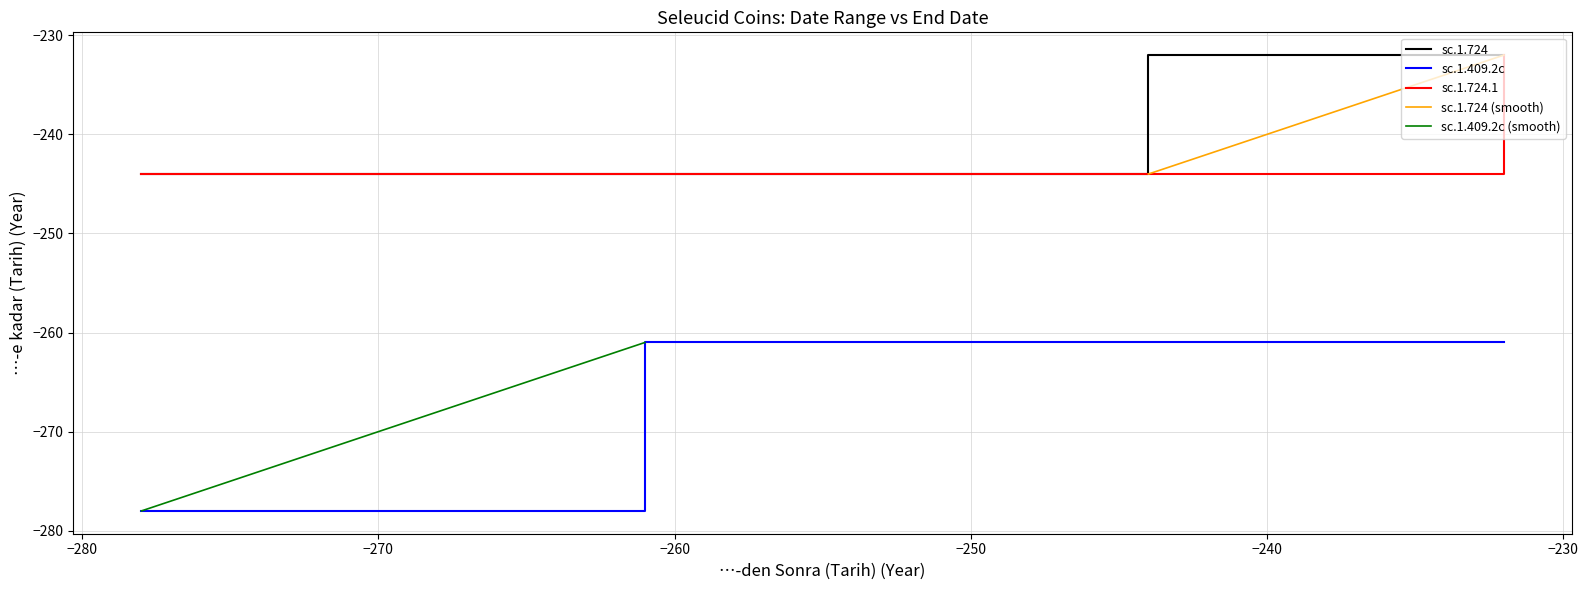

What is the average value of the sc.1.724 series?

-238